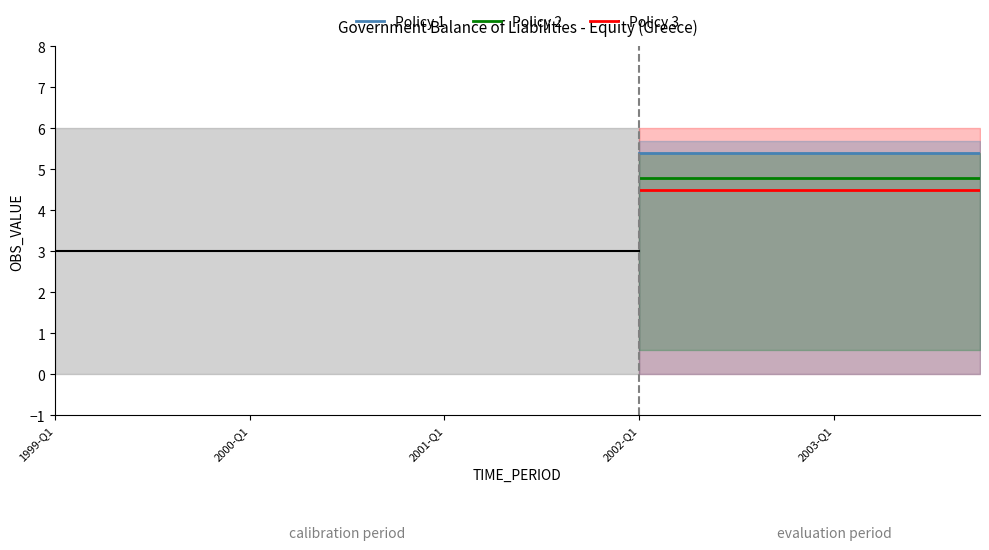

What is the smallest value displayed?

4.5